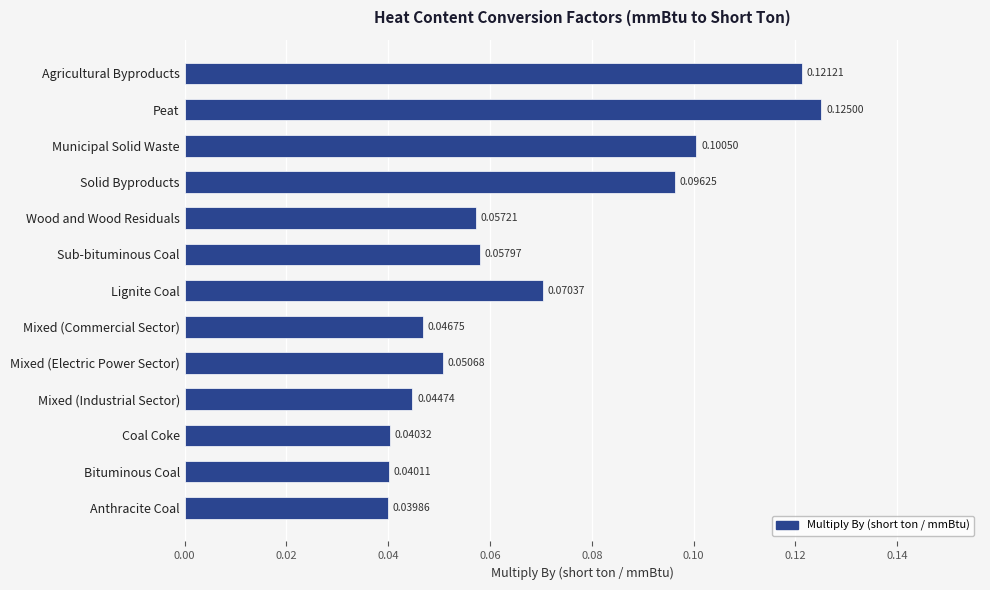

What is the label of the 13th bar from the top?

Anthracite Coal